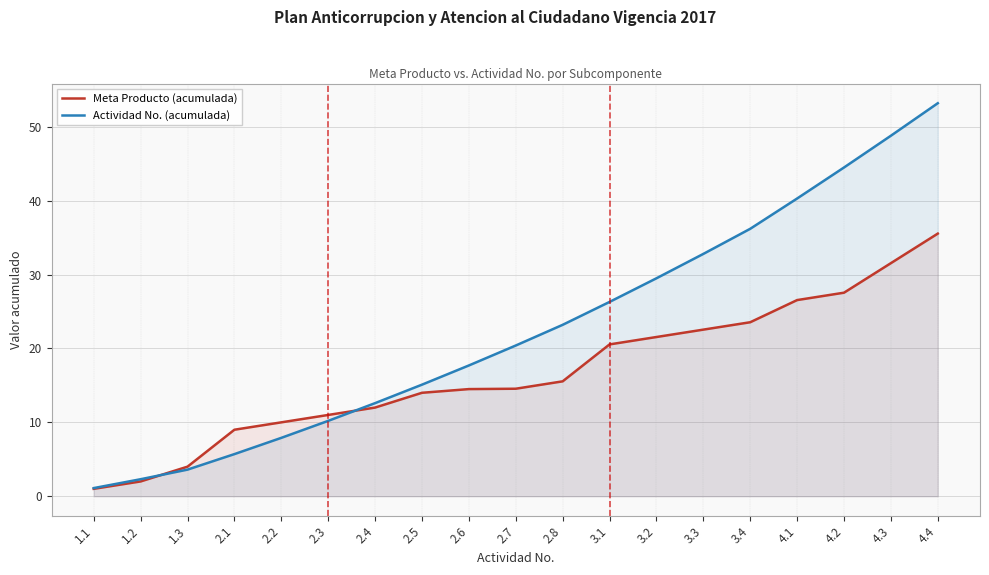

At which label is Actividad No. (acumulada) closest to 27?

3.1